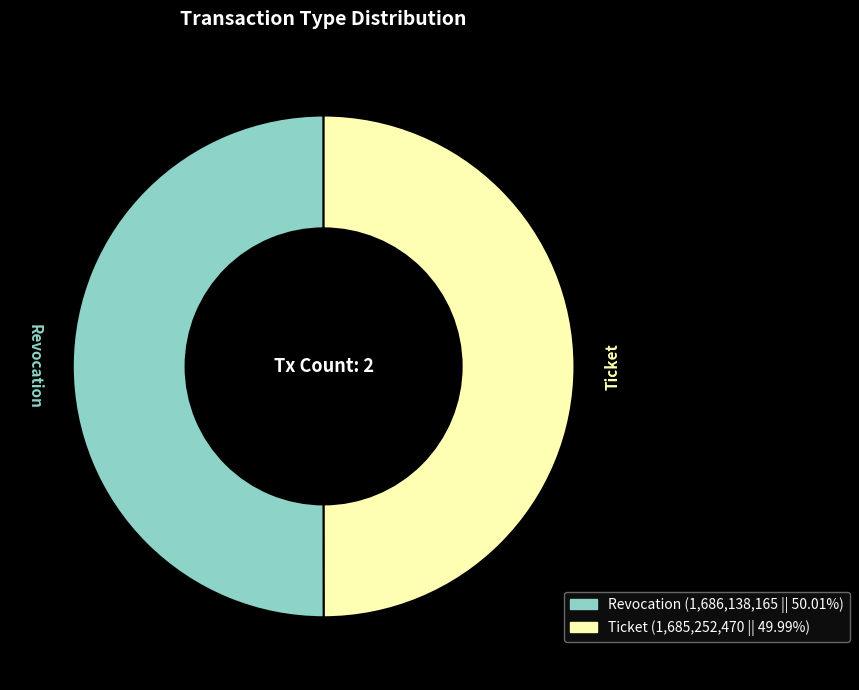

What is the ratio of the value at Revocation to the value at Ticket?

1.0